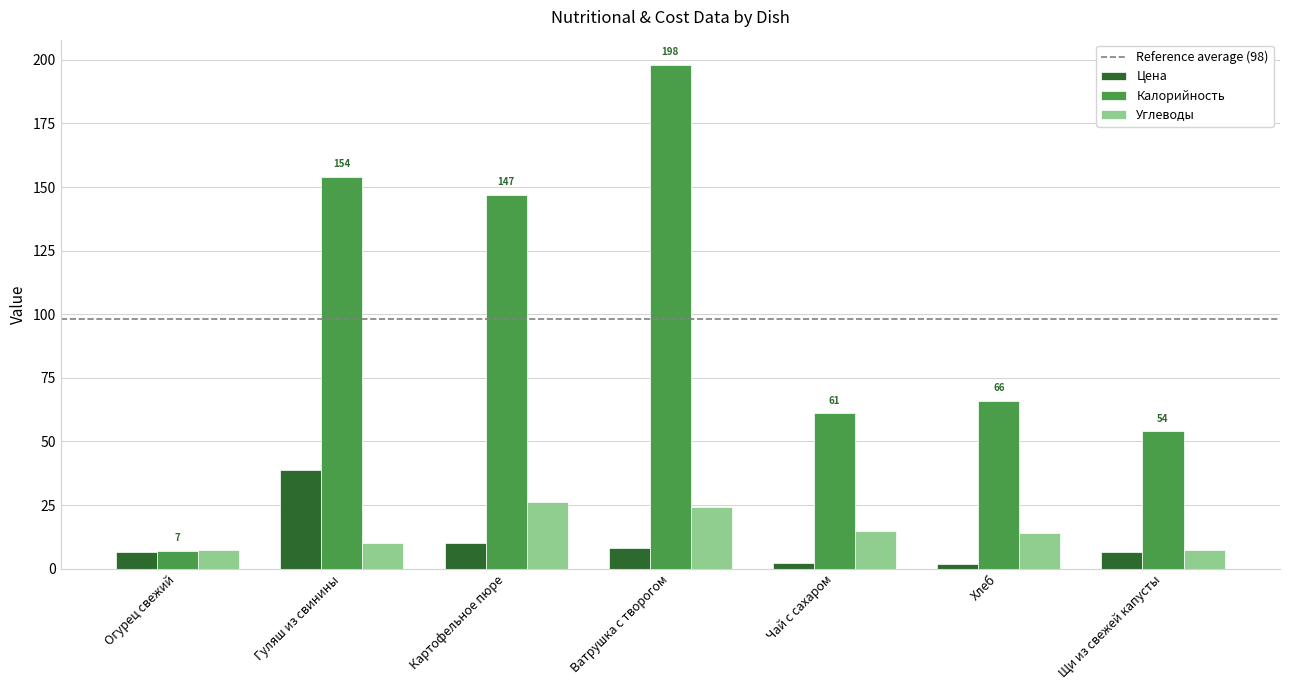

What is the average value of the Цена series?

10.7